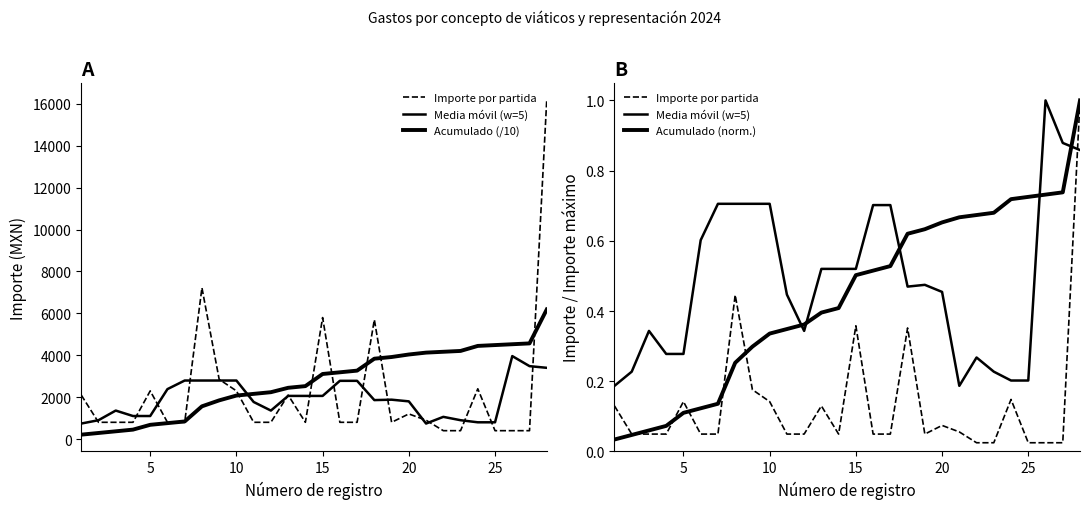

How many times do Importe por partida and Acumulado (norm.) cross each other?

5